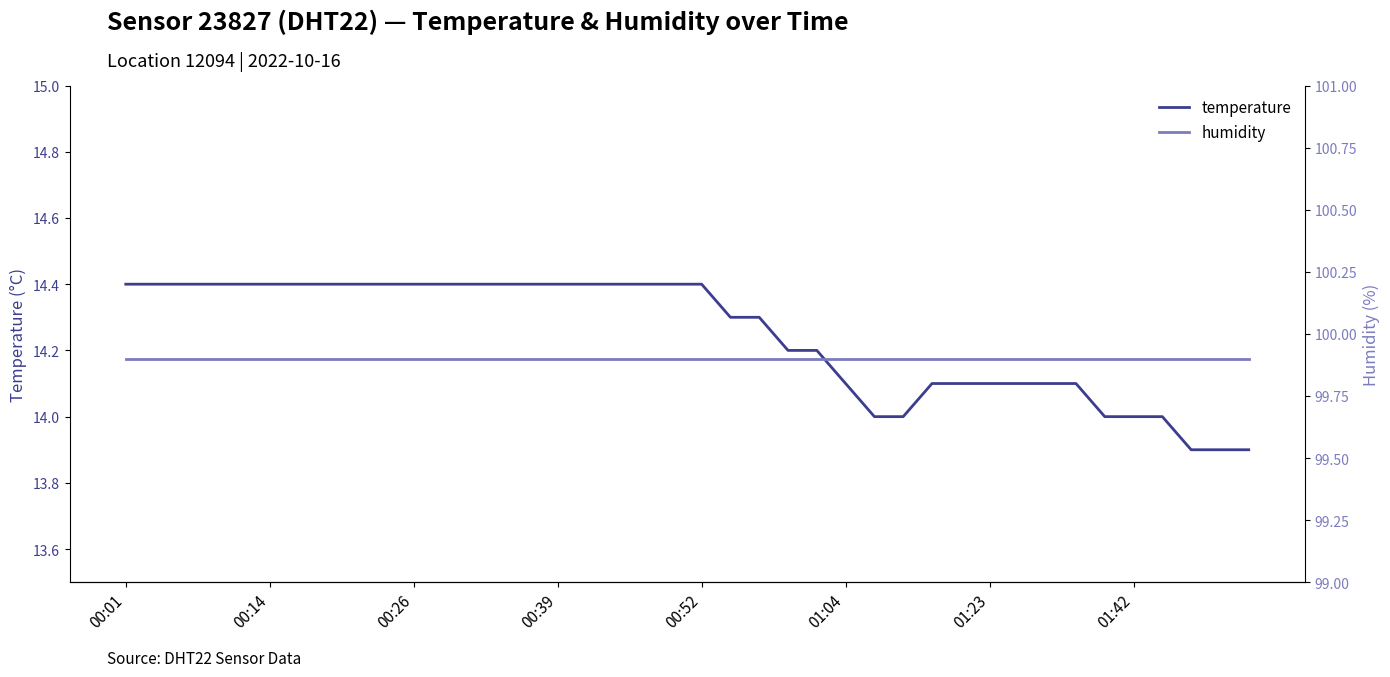

True or false: temperature and humidity intersect in this chart.

False